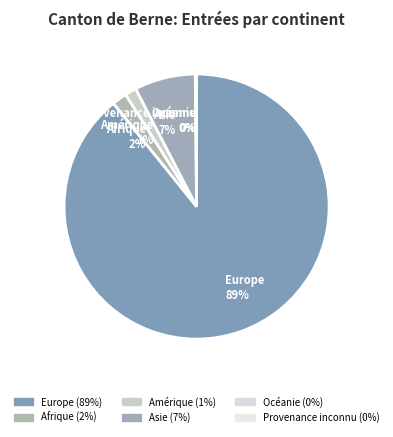

Is Asie 7% the majority of the pie?

No